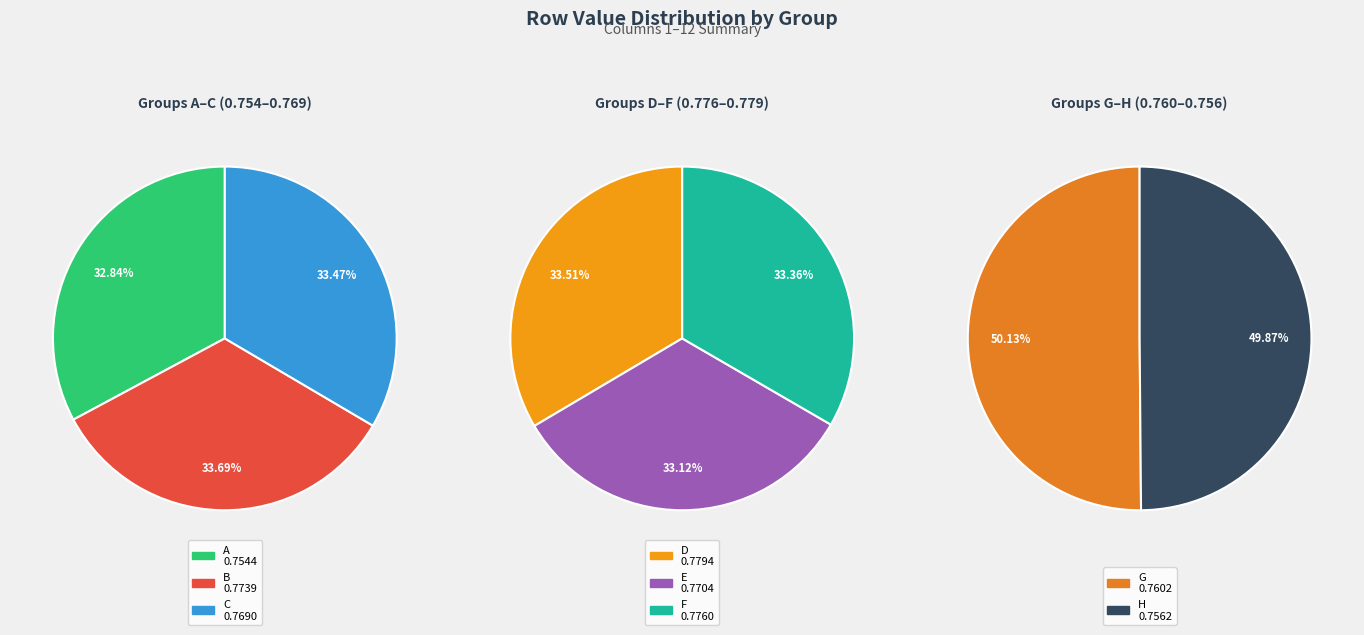

Count the number of slices in the pie.

8